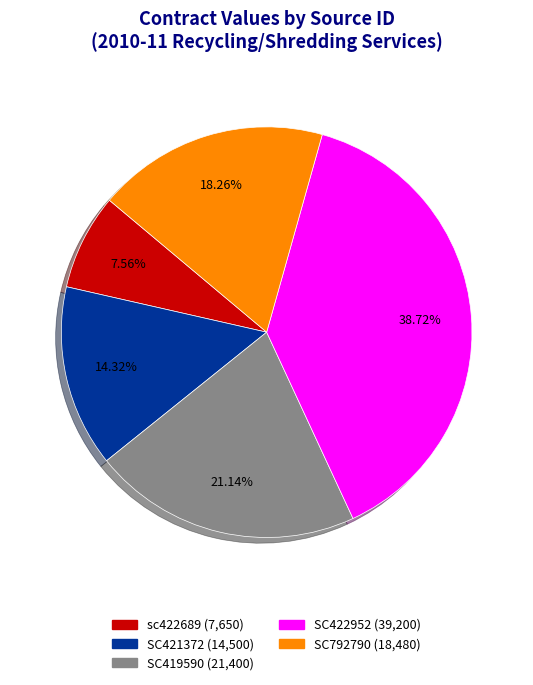

Combined, do SC422952 and SC421372 account for over 50%?

Yes